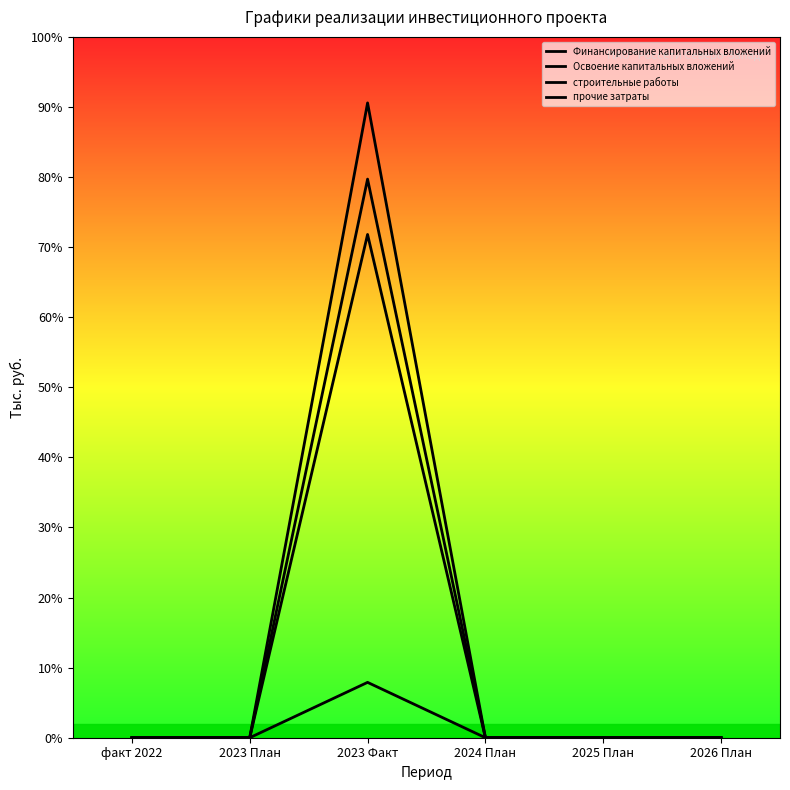

Does the chart display data point markers on the line(s)?

No